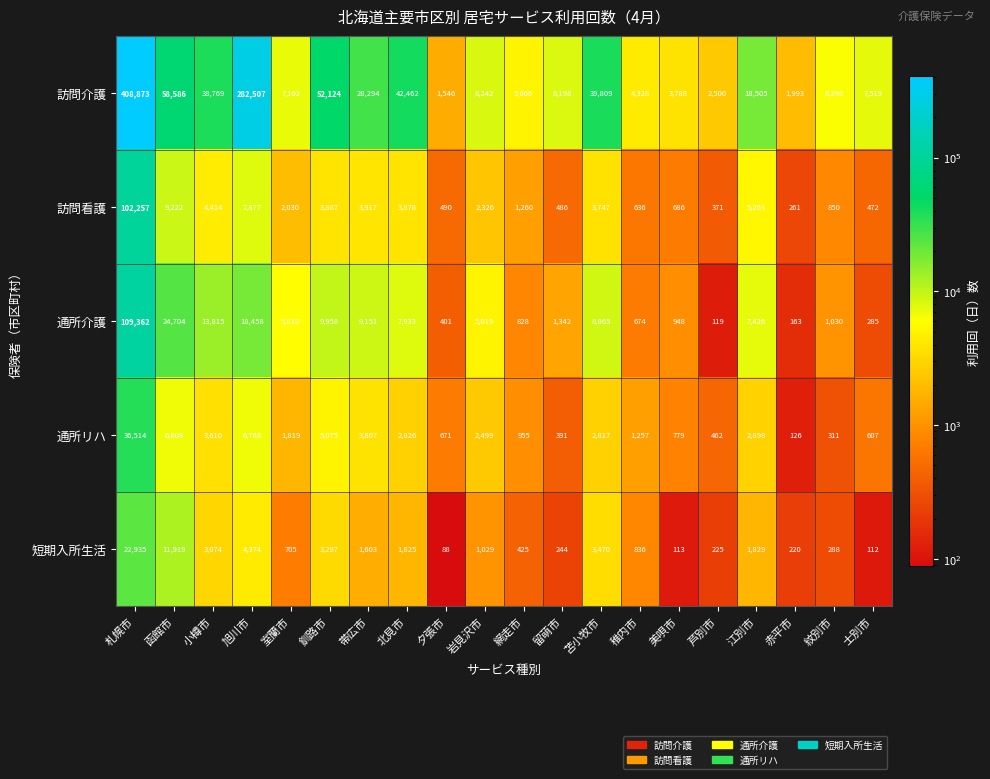

Is it true that 訪問看護 equals 5263 at 江別市?

True